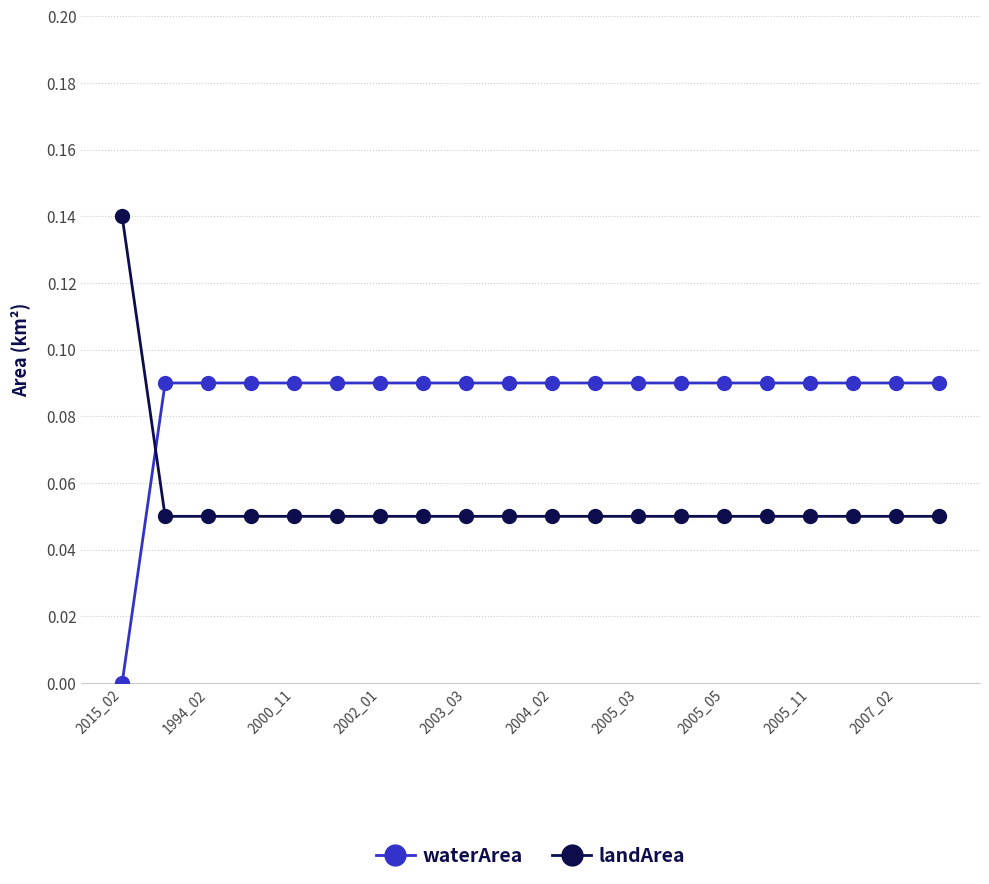

Rank the series by their average value, from highest to lowest.

waterArea, landArea